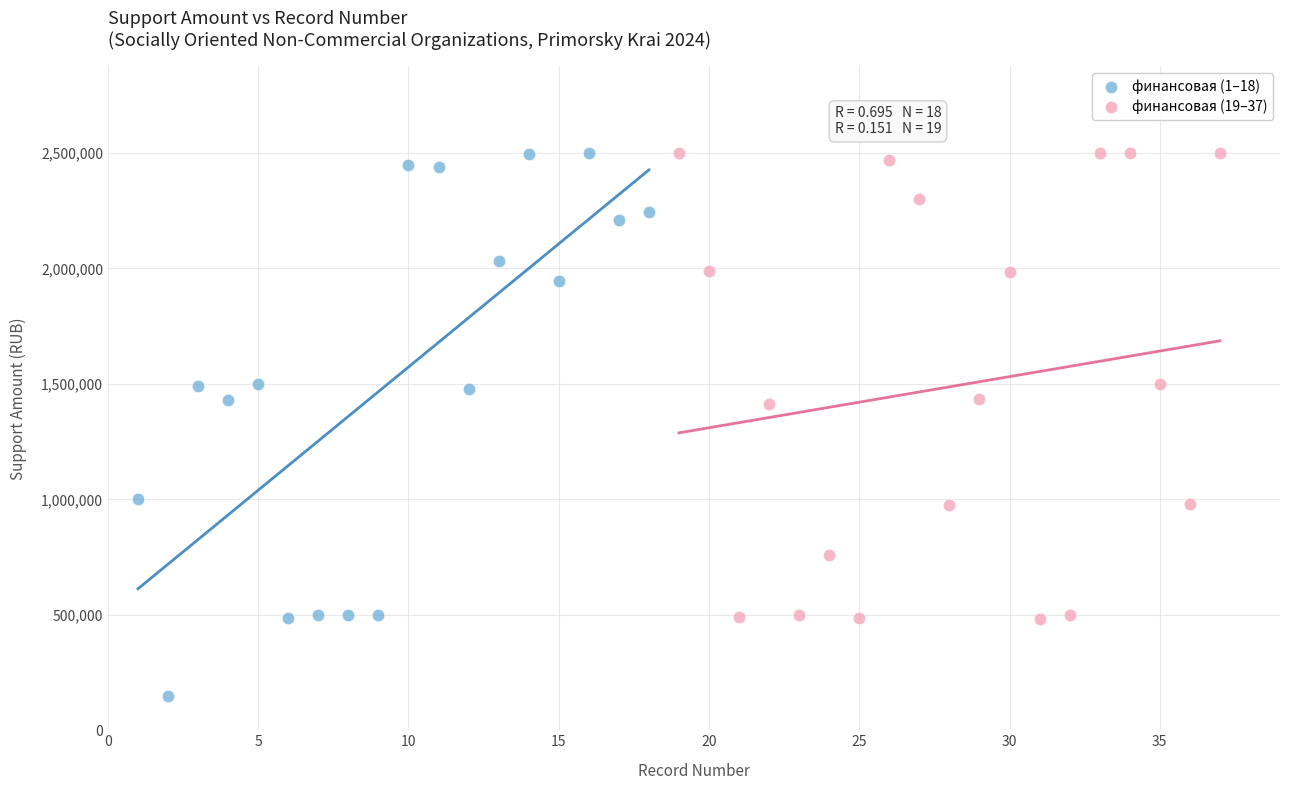

Which series reaches the minimum Y coordinate?

финансовая (1–18)